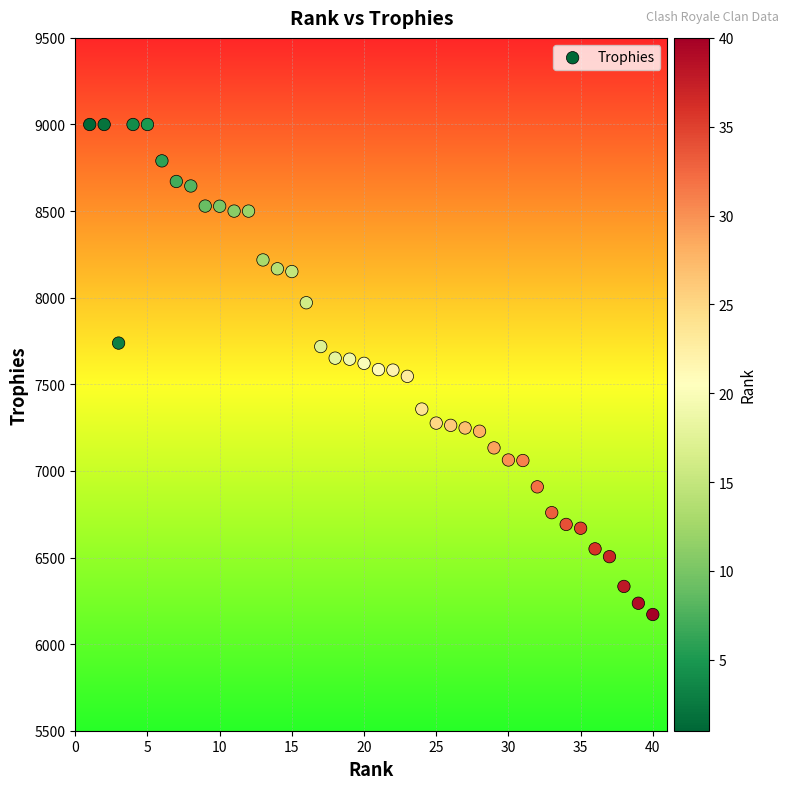

What is the range of Y values (max minus min)?

2829